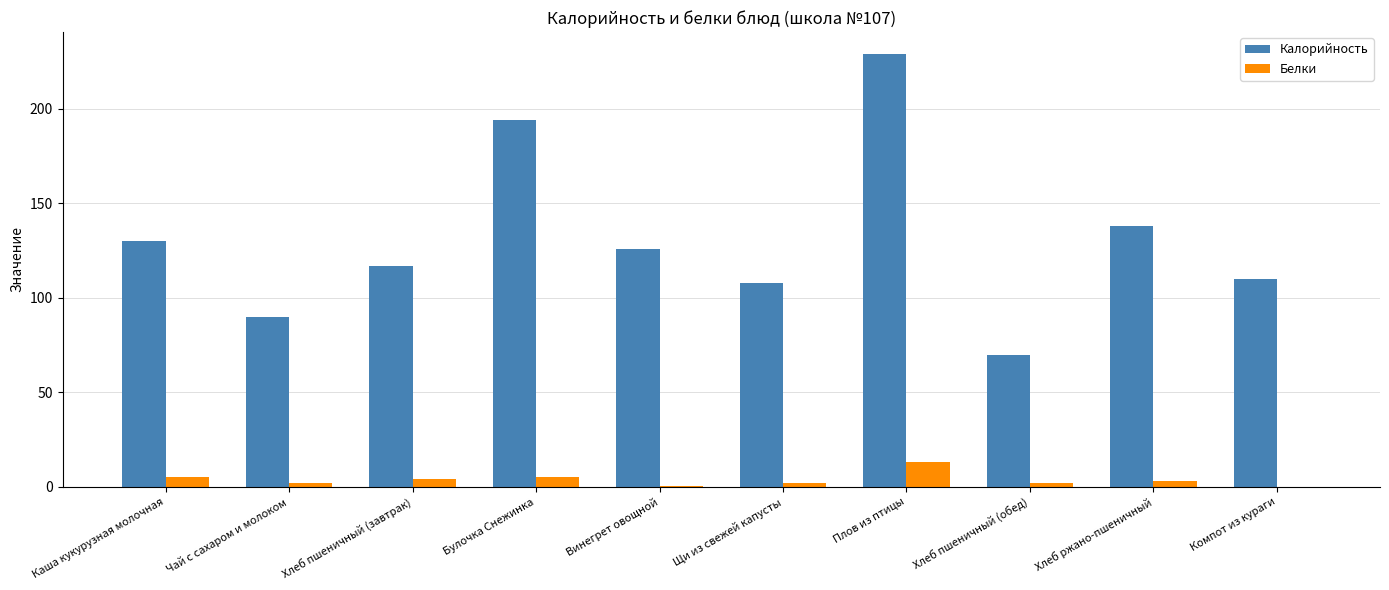

Which series has the largest range (max minus min)?

Калорийность